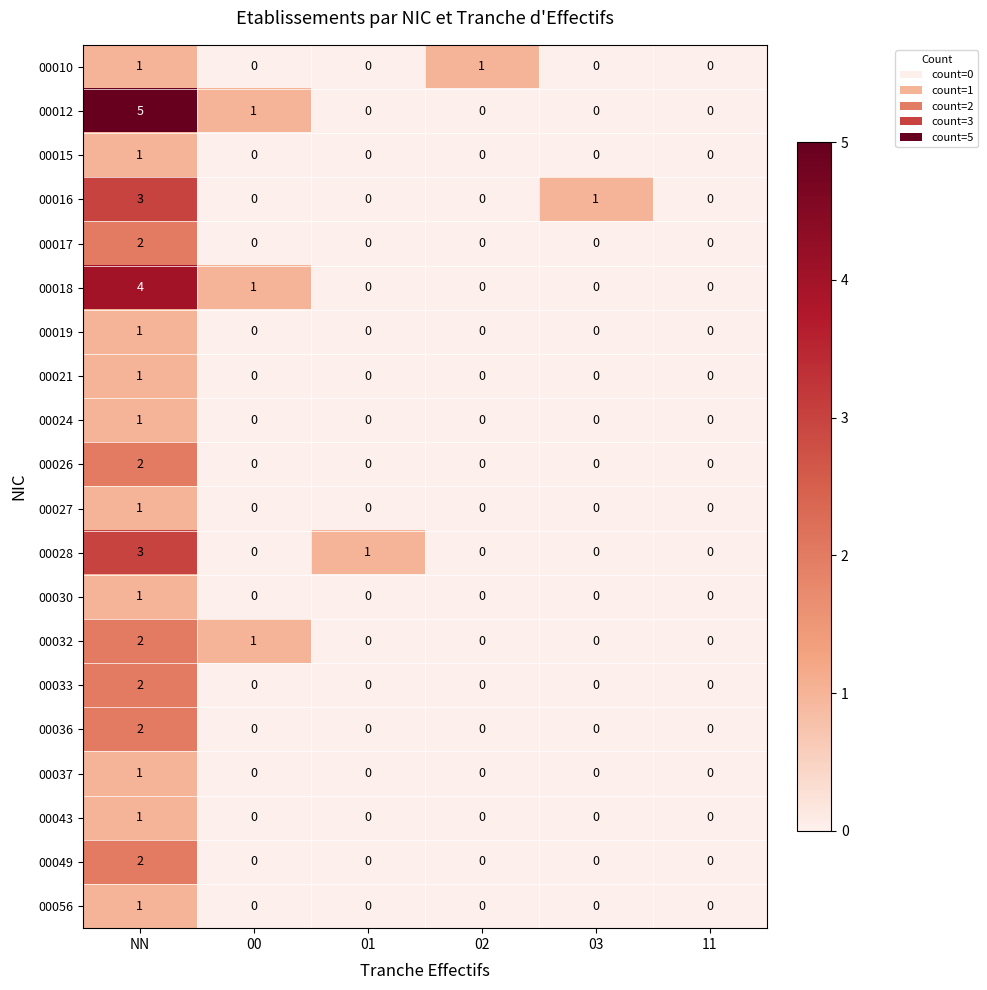

Which label corresponds to the largest value in the chart?

NN